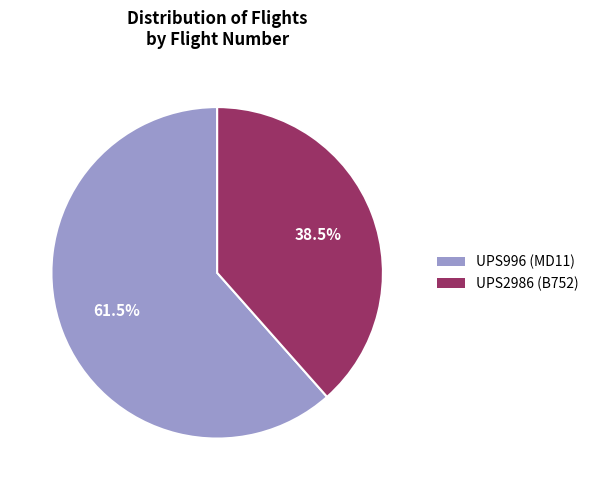

Which slice is the smallest?

UPS2986